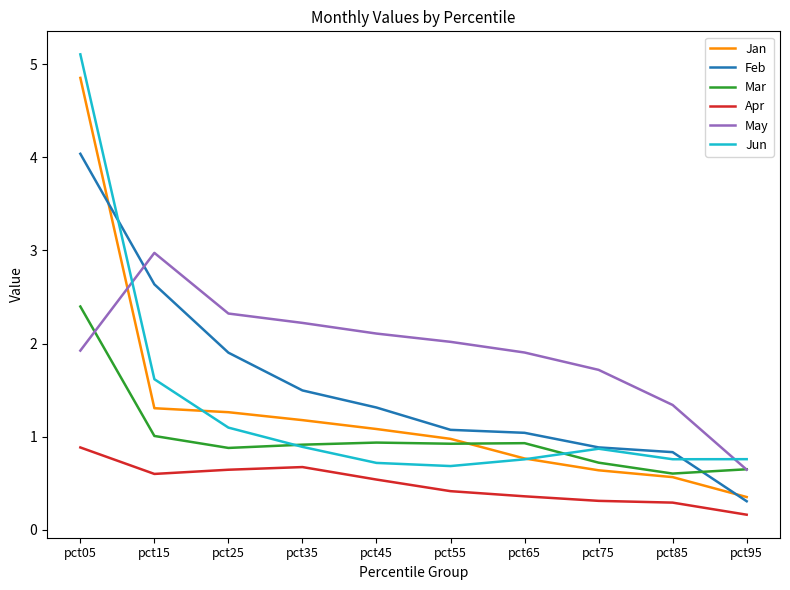

Is it true that Feb equals 1.2 at pct25?

False